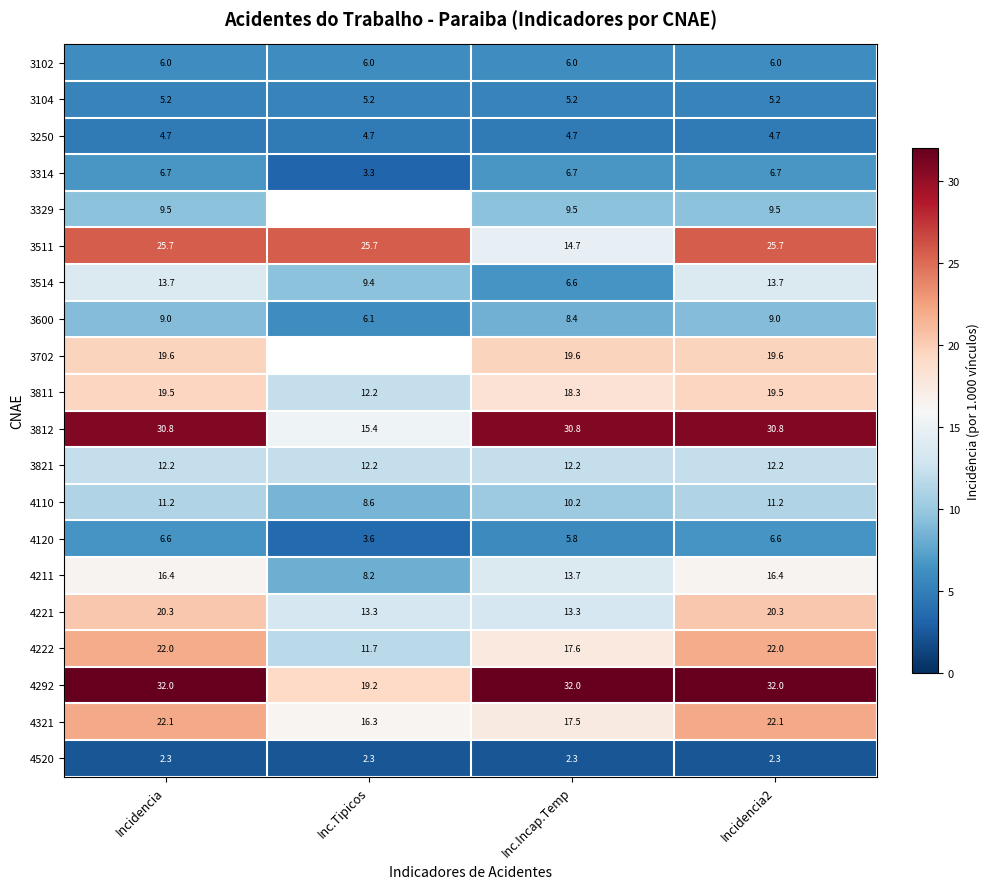

What is the difference between the highest and lowest values at Inc.Tipicos?

23.4